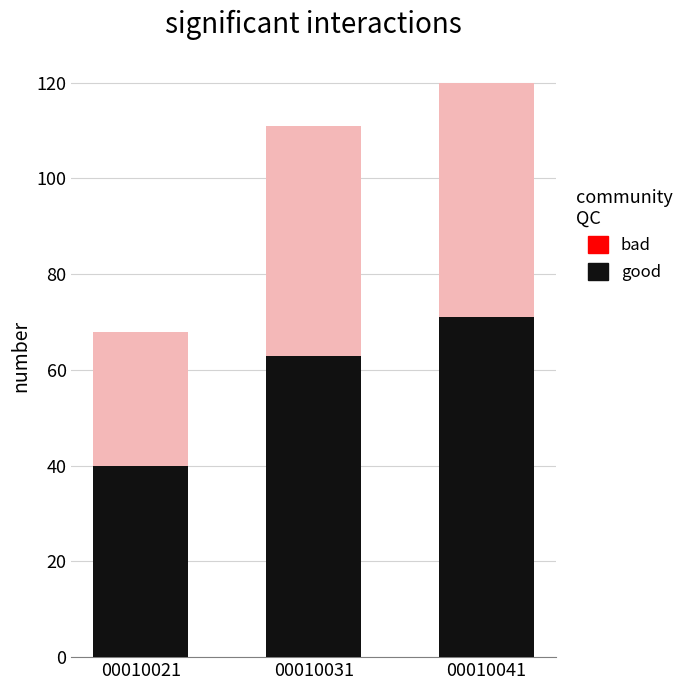

What is the sum of all good values?

174